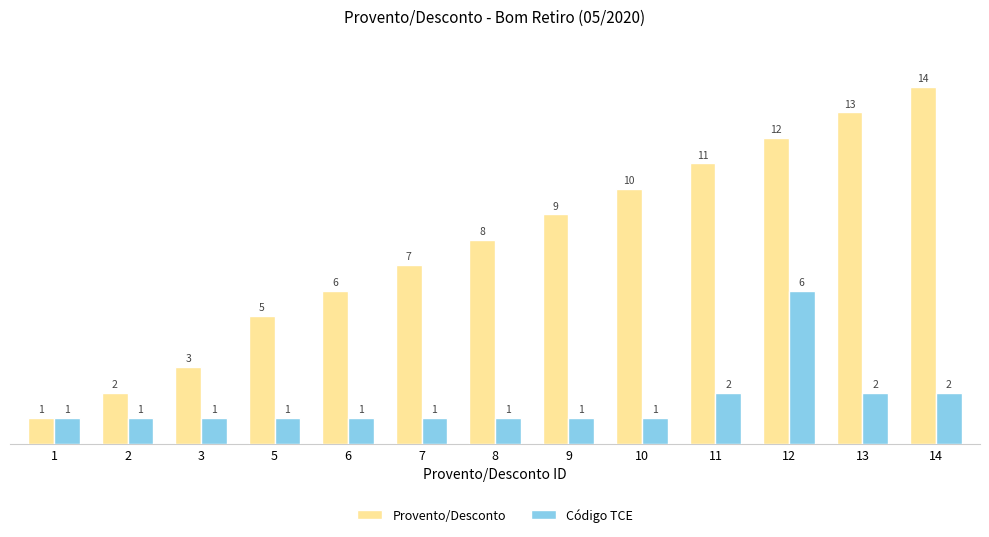

Does the chart contain stacked bars?

No